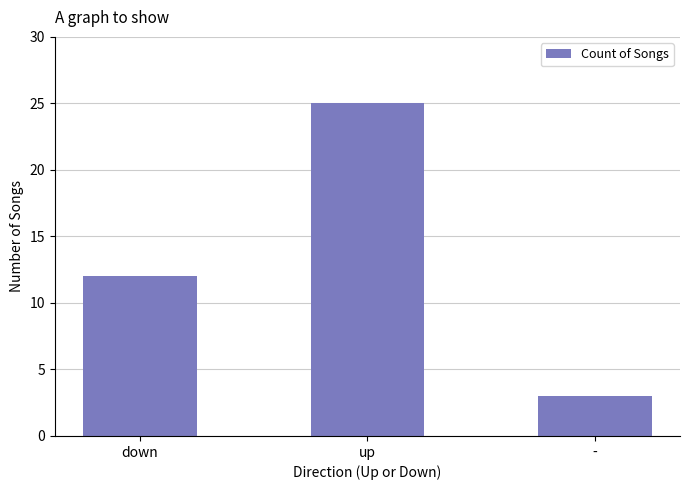

How many data points does each series have?

3